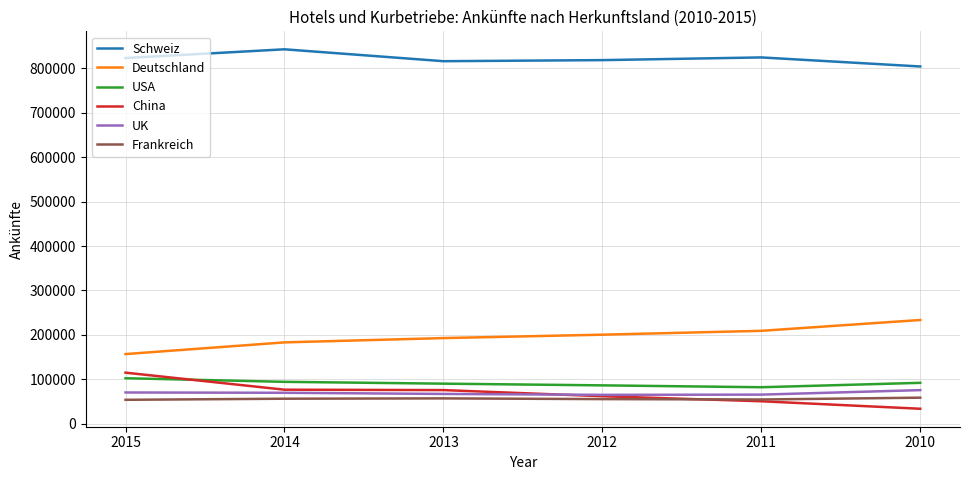

What is the highest value of the USA series?

102604